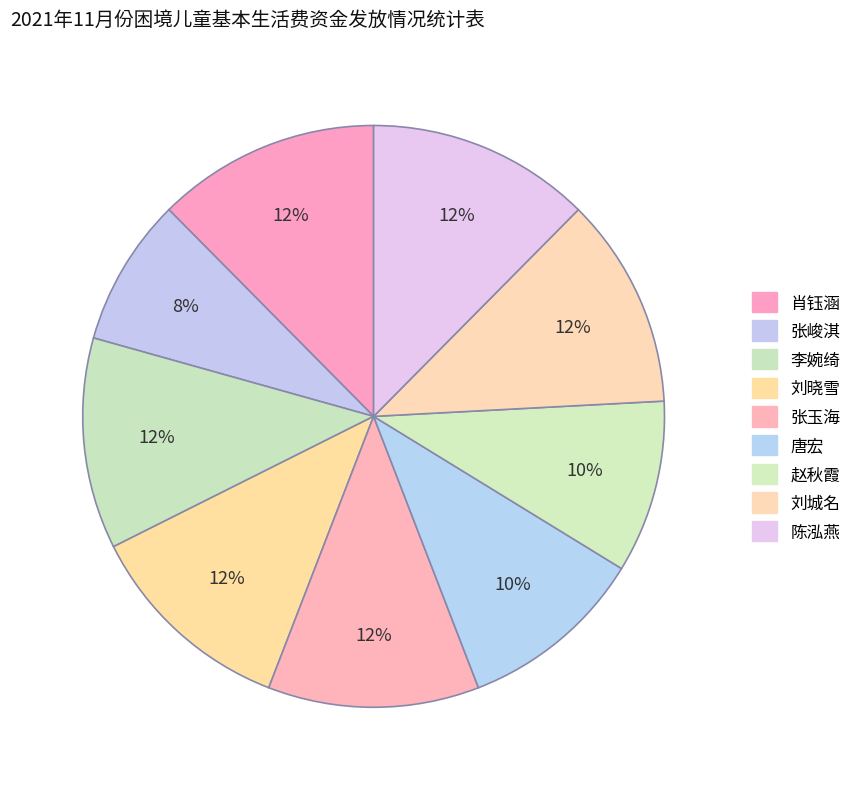

What is the change in value from 赵秋霞 to 刘城名?

+125